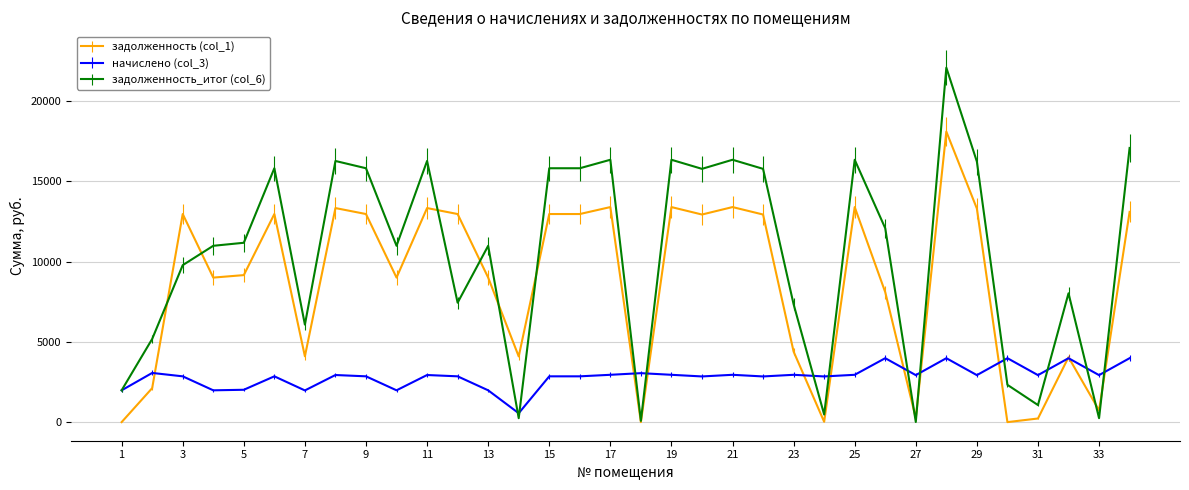

What is the highest value of the задолженность (col_1) series?

18090.6